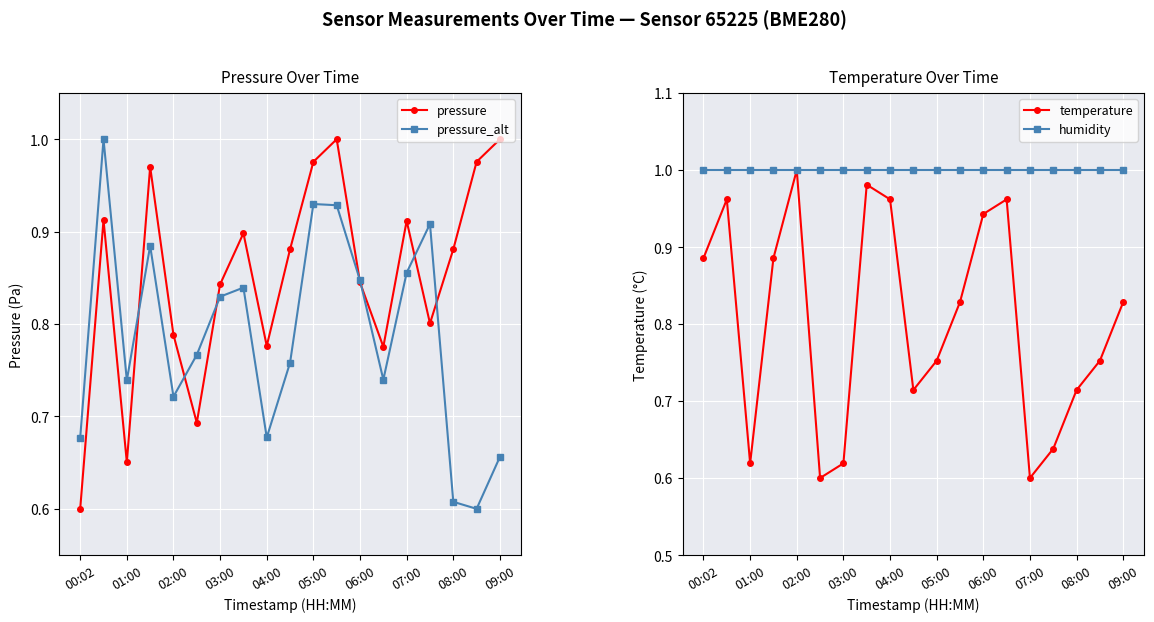

How many series are shown in this chart?

4